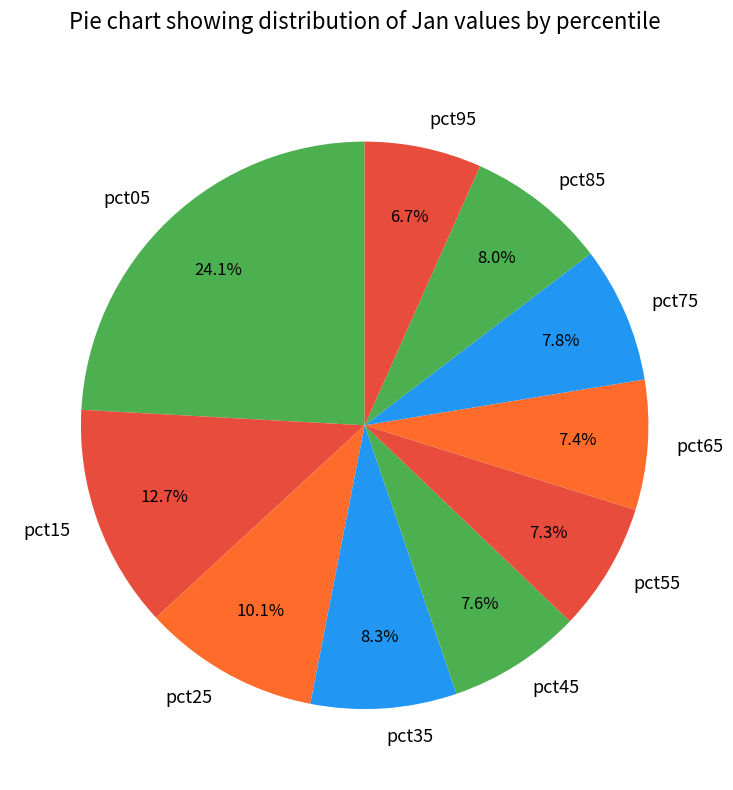

Is the sum of pct95 and pct35 greater than half?

No